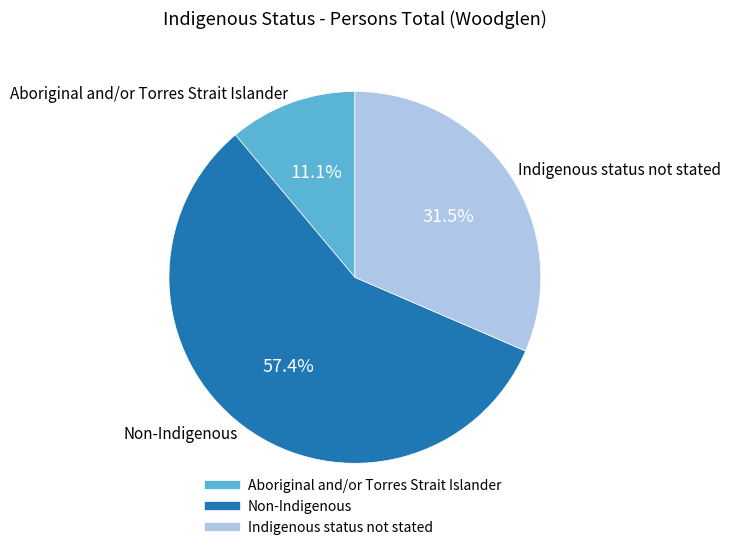

Between Aboriginal and/or Torres Strait Islander and Indigenous status not stated, which is larger?

Indigenous status not stated